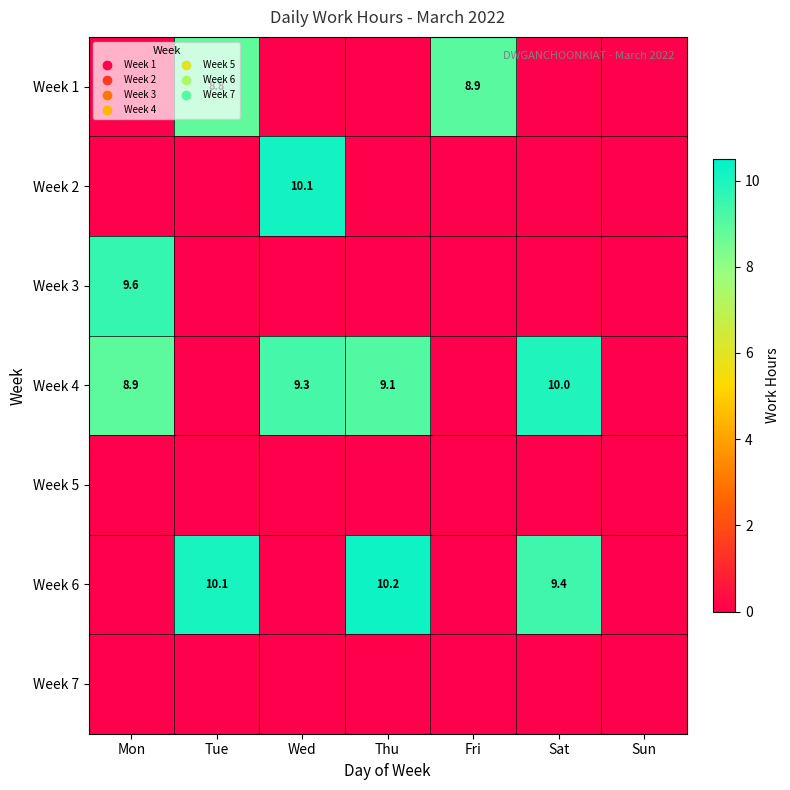

Which has a higher value, Thu or Mon?

Thu